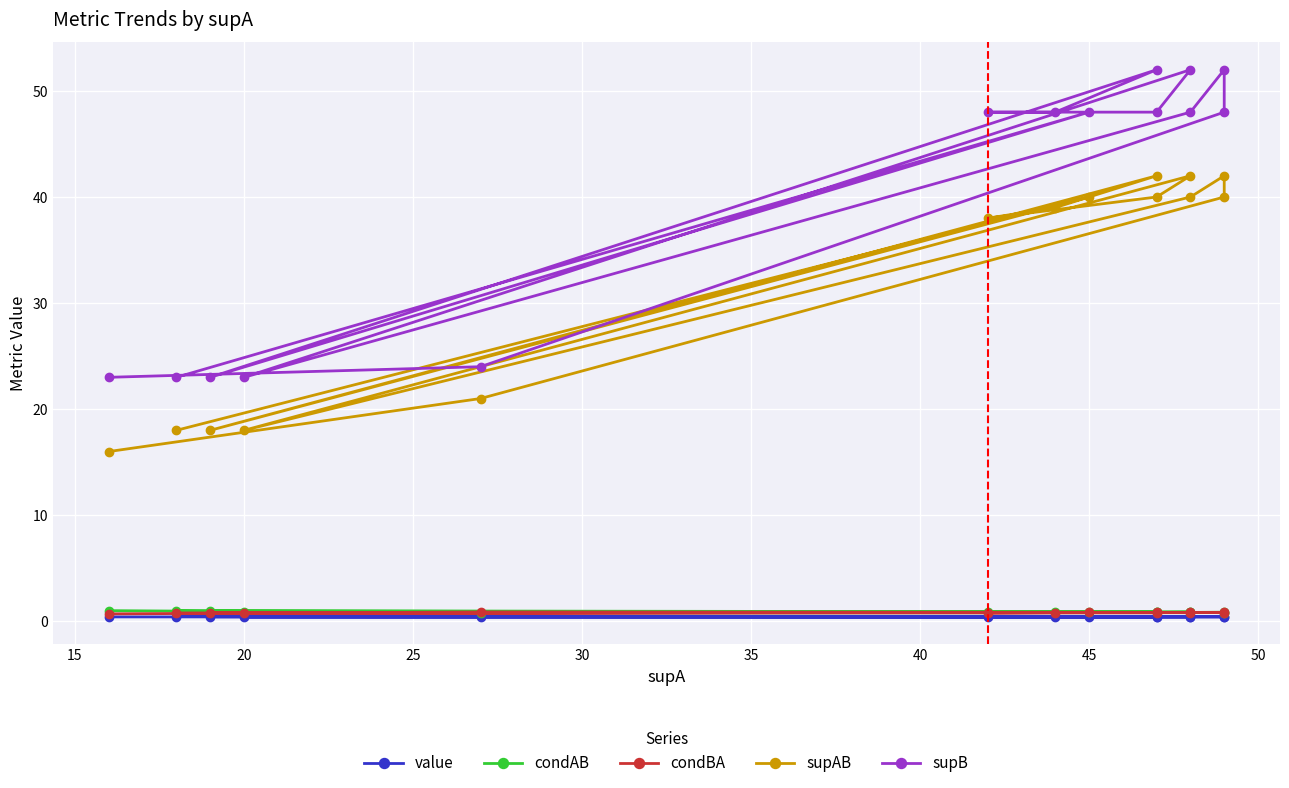

How many interior local valleys does the condAB series have?

5